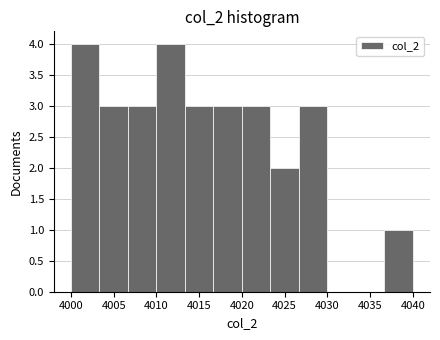

Reading left to right, transcribe this chart: for each bar, give the range it covers on the x-axis and its height. Neither the bar edges nor the heights are printed on the chart, so give them approximately, as read against the axes.

4000.0 to 4003.5: 4
4003.5 to 4006.5: 3
4006.5 to 4010.0: 3
4010.0 to 4013.5: 4
4013.5 to 4016.5: 3
4016.5 to 4020.0: 3
4020.0 to 4023.5: 3
4023.5 to 4026.5: 2
4026.5 to 4030.0: 3
4030.0 to 4033.5: 0
4033.5 to 4036.5: 0
4036.5 to 4040.0: 1